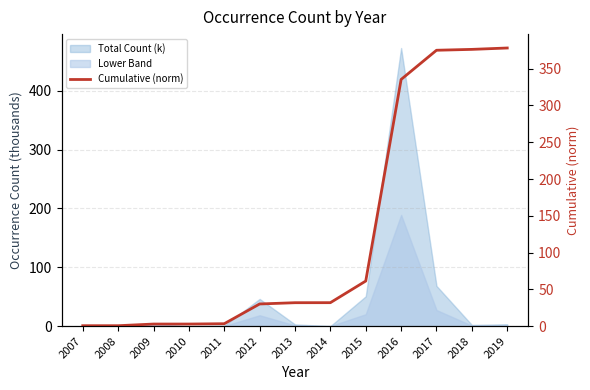

True or false: the data shows 18.5 at 2014.

False